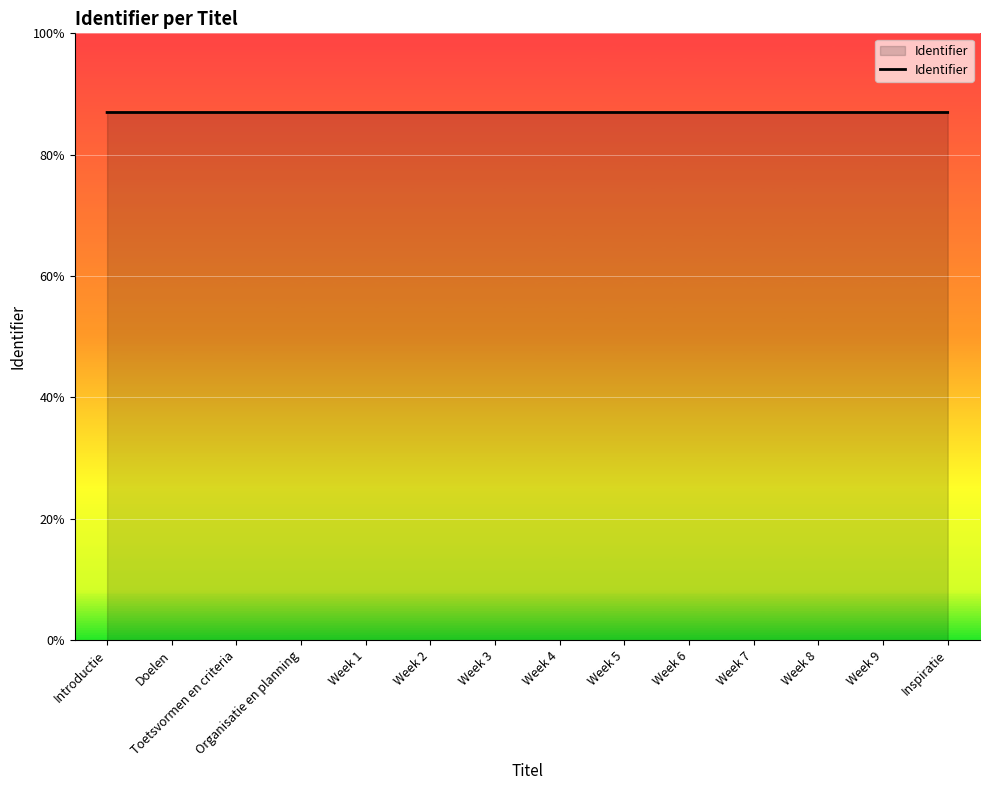

List the labels in order of value, smallest first.

Introductie, Doelen, Toetsvormen en criteria, Organisatie en planning, Week 1, Week 2, Week 3, Week 4, Week 5, Week 6, Week 7, Week 8, Week 9, Inspiratie